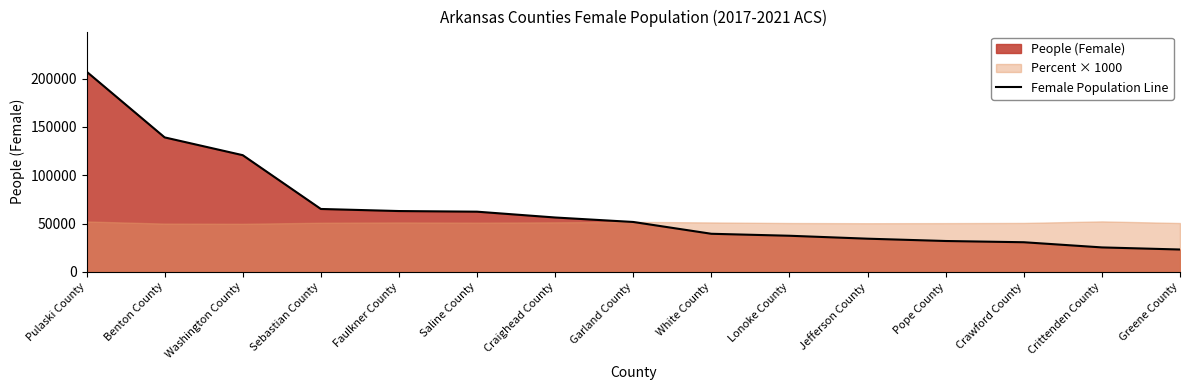

True or false: there are more than 2 points higher than both neighbors.

False